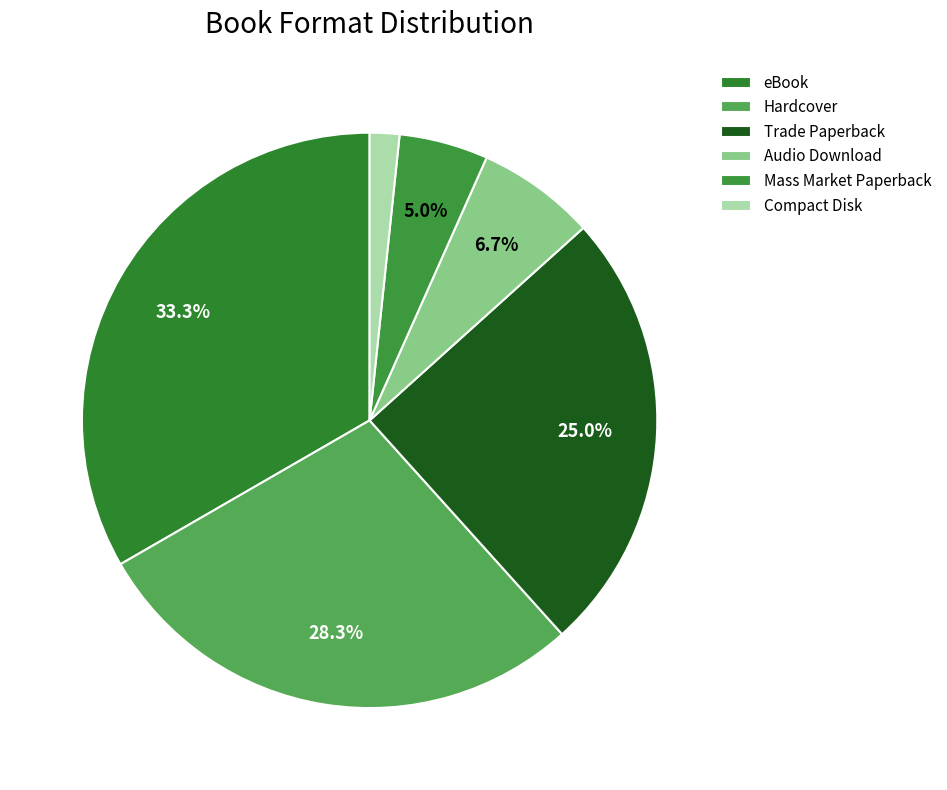

To the nearest percent, what is the average slice percentage?

17%